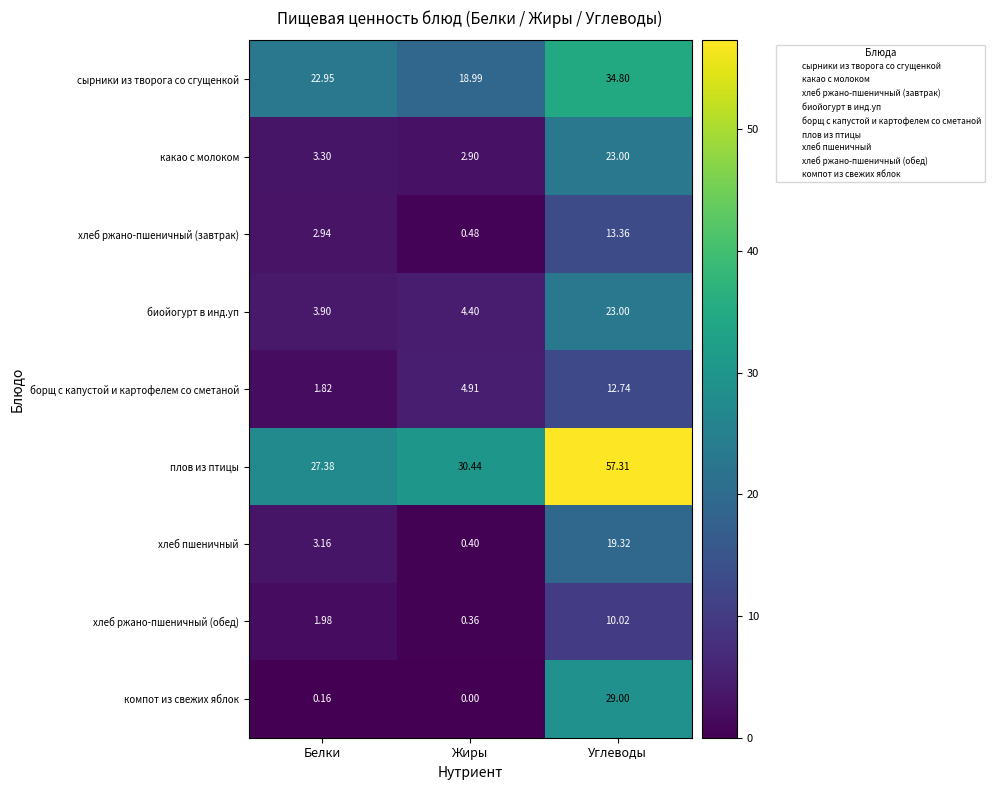

Rank the categories by хлеб пшеничный value from highest to lowest.

Углеводы, Белки, Жиры